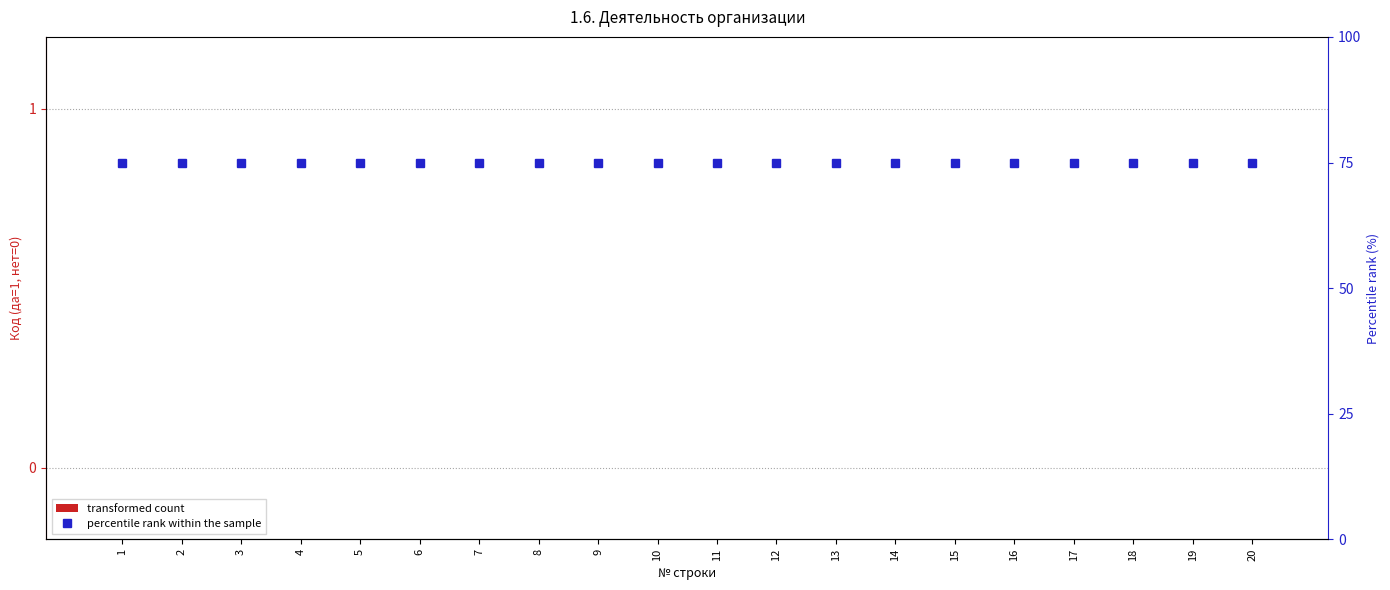

At which category is the sum across all series the highest?

1